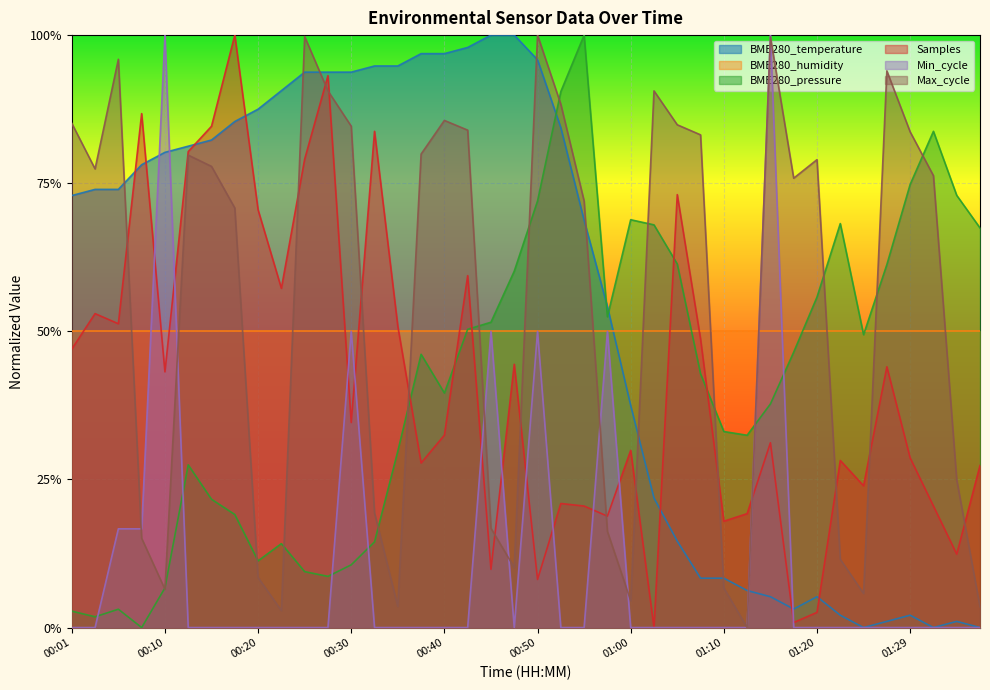

Does the chart display data point markers on the line(s)?

No